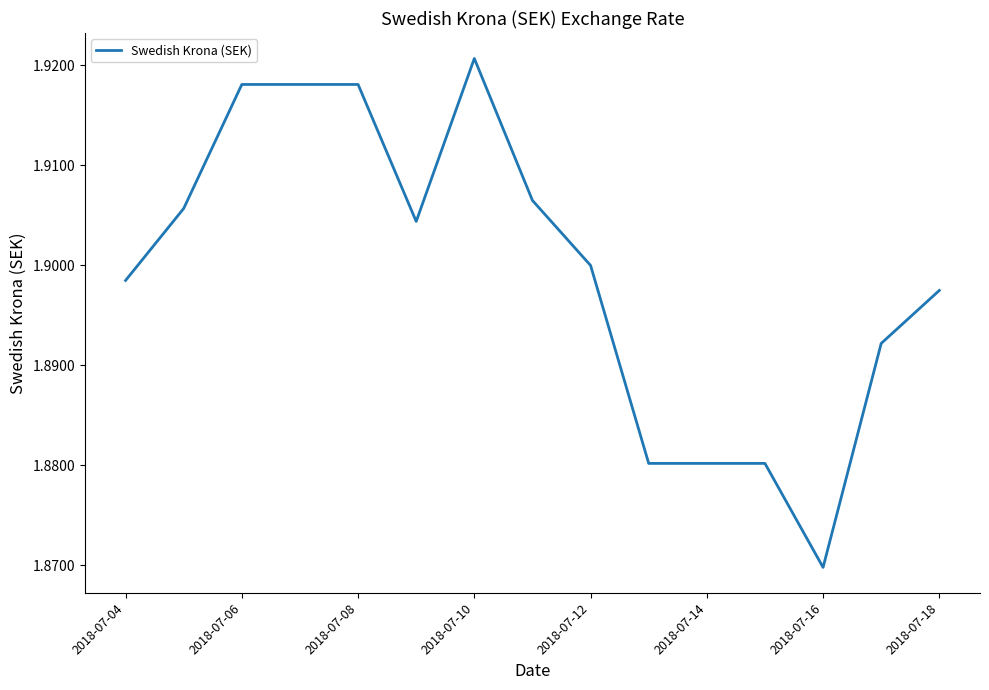

What is the ratio of the value at 2018-07-06 to the value at 2018-07-04?

1.0